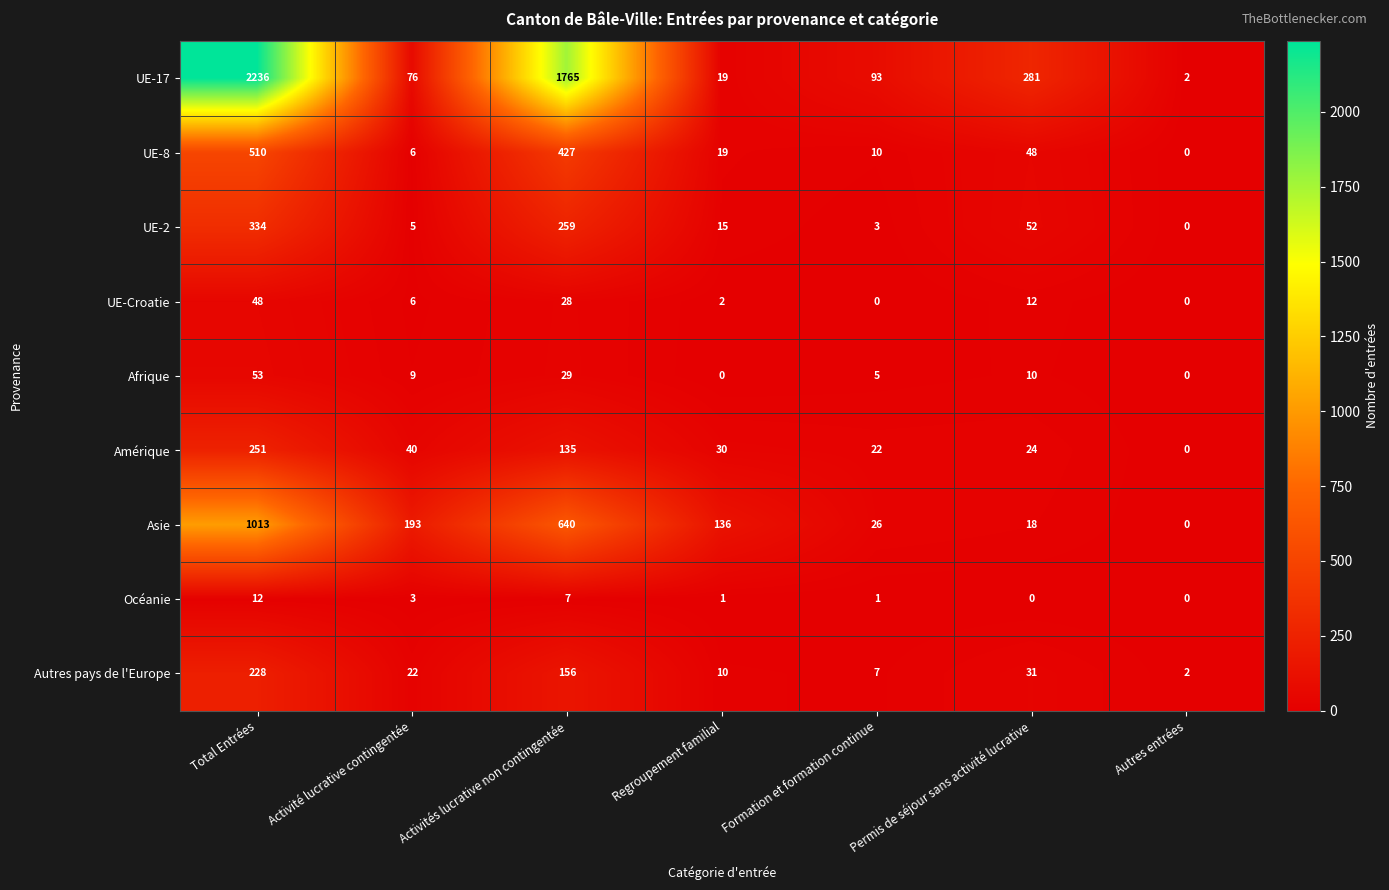

Rank the categories by UE-8 value from lowest to highest.

Autres entrées, Activité lucrative contingentée, Formation et formation continue, Regroupement familial, Permis de séjour sans activité lucrative, Activités lucrative non contingentée, Total Entrées